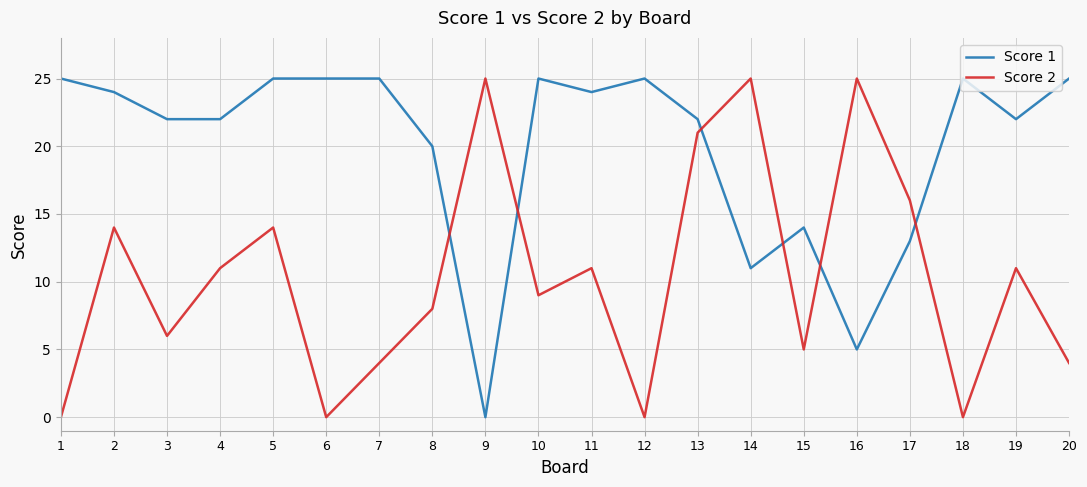

Read the Score 1 value at 15.

14